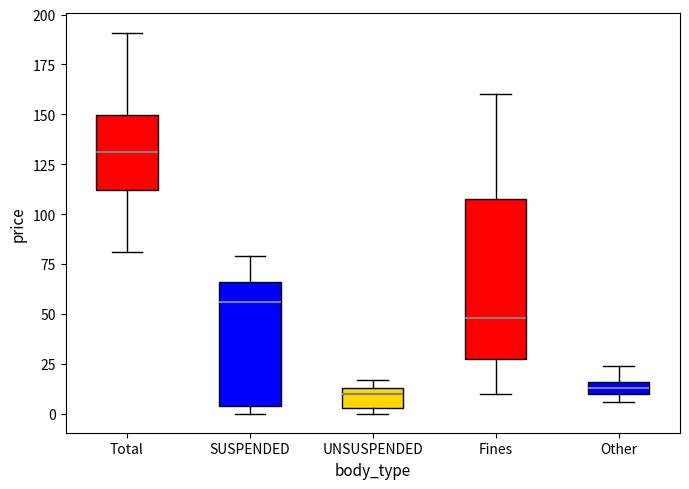

Which box is the tallest, from its lower edge to its upper edge?

Fines